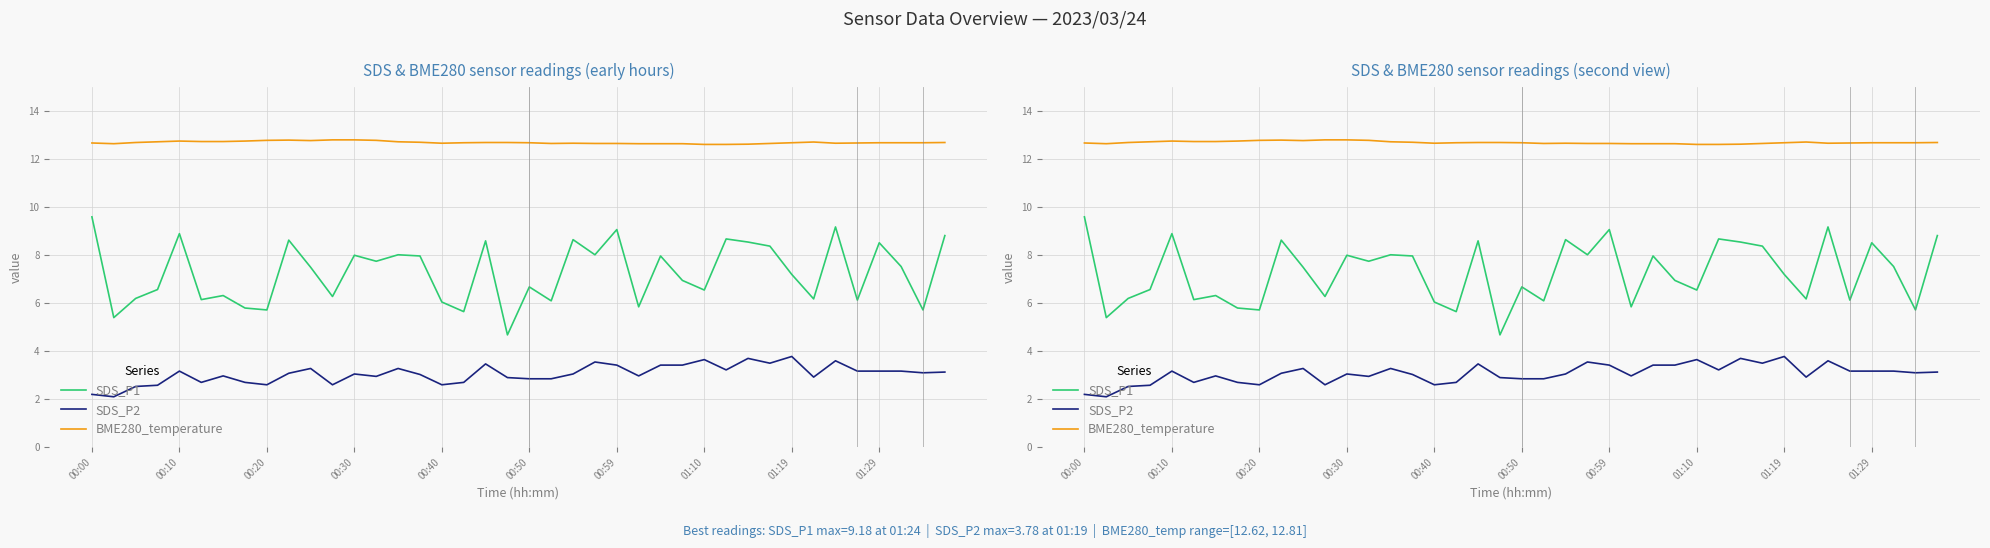

What is the average value of the BME280_temperature series?

12.7